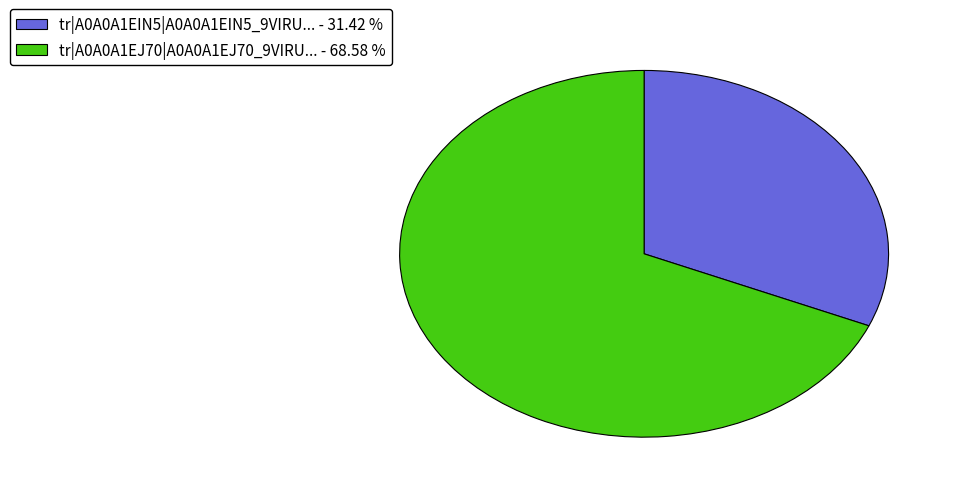

Which has a higher value, tr|A0A0A1EJ70|A0A0A1EJ70_9VIRU... - 68.58 % or tr|A0A0A1EIN5|A0A0A1EIN5_9VIRU... - 31.42 %?

tr|A0A0A1EJ70|A0A0A1EJ70_9VIRU... - 68.58 %